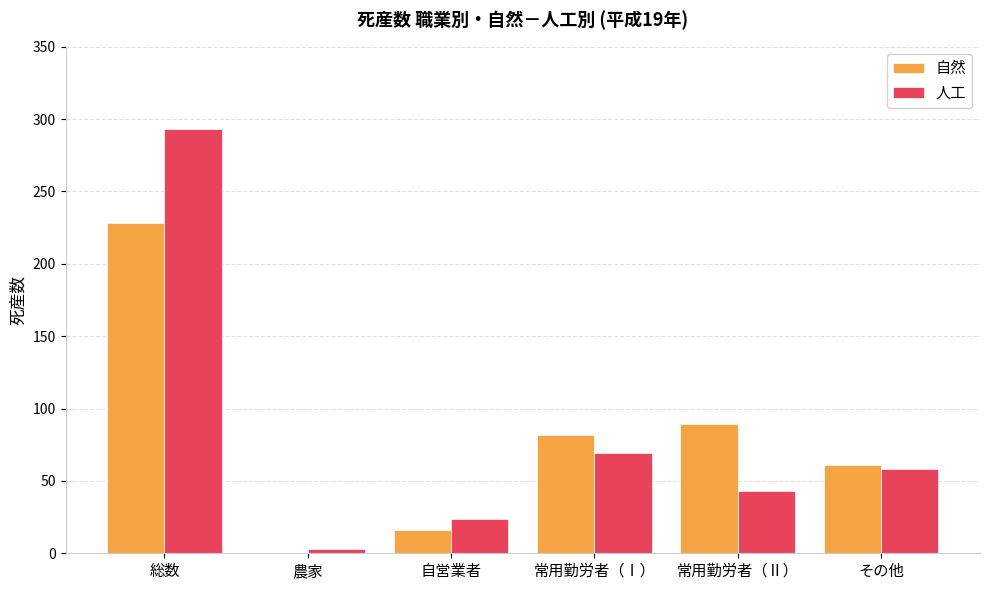

At which label is 人工 closest to 148?

常用勤労者（Ⅰ）